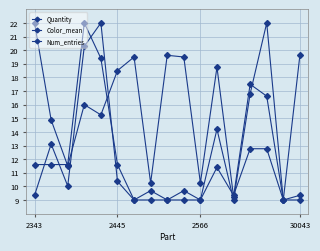

How many lines are shown in the chart?

3